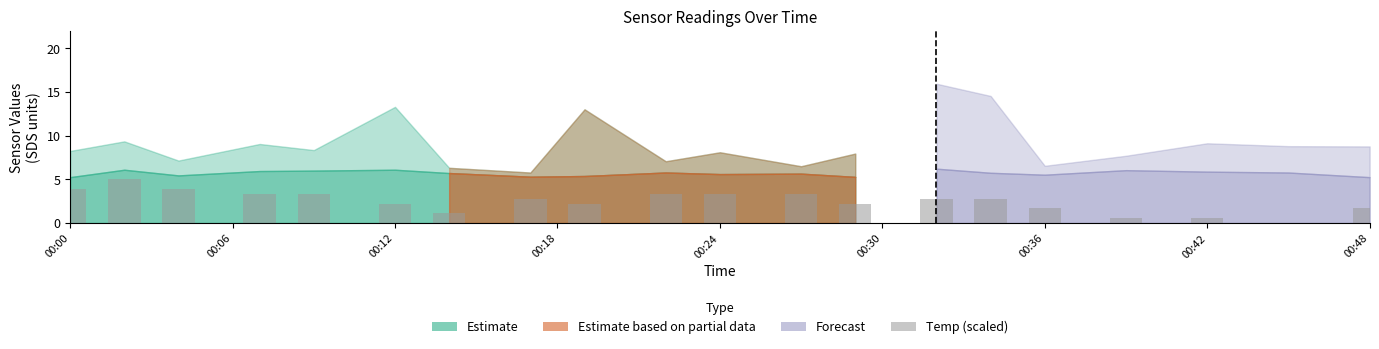

What is the sum of all values?

50.0